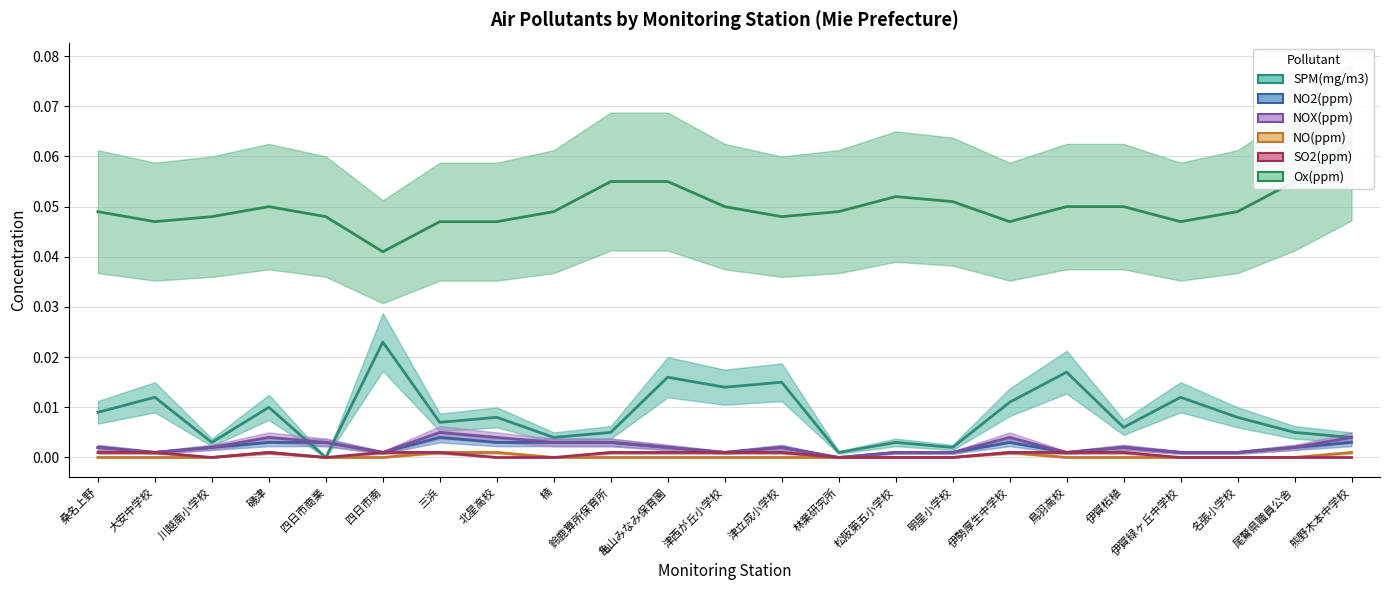

Reading right to left, transcribe all the data shown in this chart.

SPM(mg/m3): 0.0	0.0	0.0	0.0	0.0	0.0	0.0	0.0	0.0	0.0	0.0	0.0	0.0	0.0	0.0	0.0	0.0	0.0	0.0	0.0	0.0	0.0	0.0
NO2(ppm): 0.0	0.0	0.0	0.0	0.0	0.0	0.0	0.0	0.0	0.0	0.0	0.0	0.0	0.0	0.0	0.0	0.0	0.0	0.0	0.0	0.0	0.0	0.0
NOX(ppm): 0.0	0.0	0.0	0.0	0.0	0.0	0.0	0.0	0.0	0.0	0.0	0.0	0.0	0.0	0.0	0.0	0.0	0.0	0.0	0.0	0.0	0.0	0.0
NO(ppm): 0.0	0.0	0.0	0.0	0.0	0.0	0.0	0.0	0.0	0.0	0.0	0.0	0.0	0.0	0.0	0.0	0.0	0.0	0.0	0.0	0.0	0.0	0.0
SO2(ppm): 0.0	0.0	0.0	0.0	0.0	0.0	0.0	0.0	0.0	0.0	0.0	0.0	0.0	0.0	0.0	0.0	0.0	0.0	0.0	0.0	0.0	0.0	0.0
Ox(ppm): 0.1	0.1	0.0	0.0	0.1	0.1	0.0	0.1	0.1	0.0	0.0	0.1	0.1	0.1	0.0	0.0	0.0	0.0	0.0	0.1	0.0	0.0	0.0